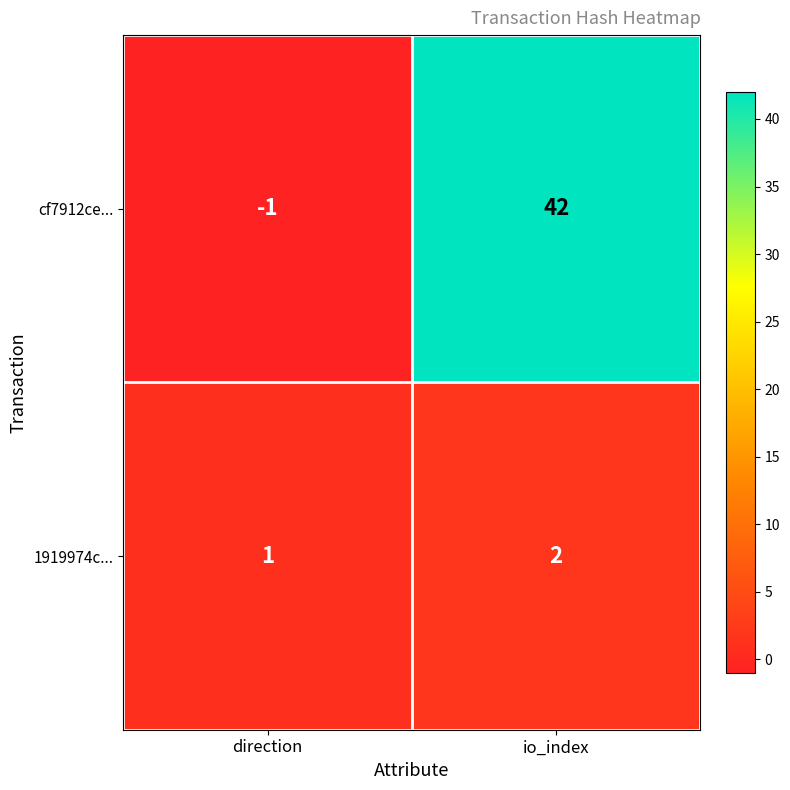

At which category does the chart reach its minimum across all series?

direction